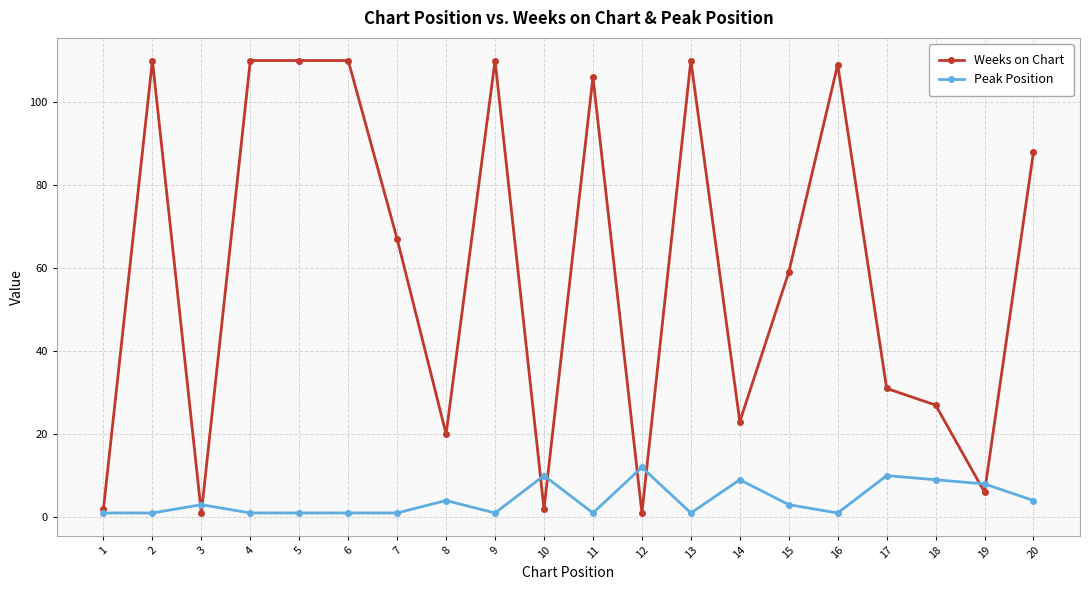

The Weeks on Chart series shows 110 at 5. True or false?

True